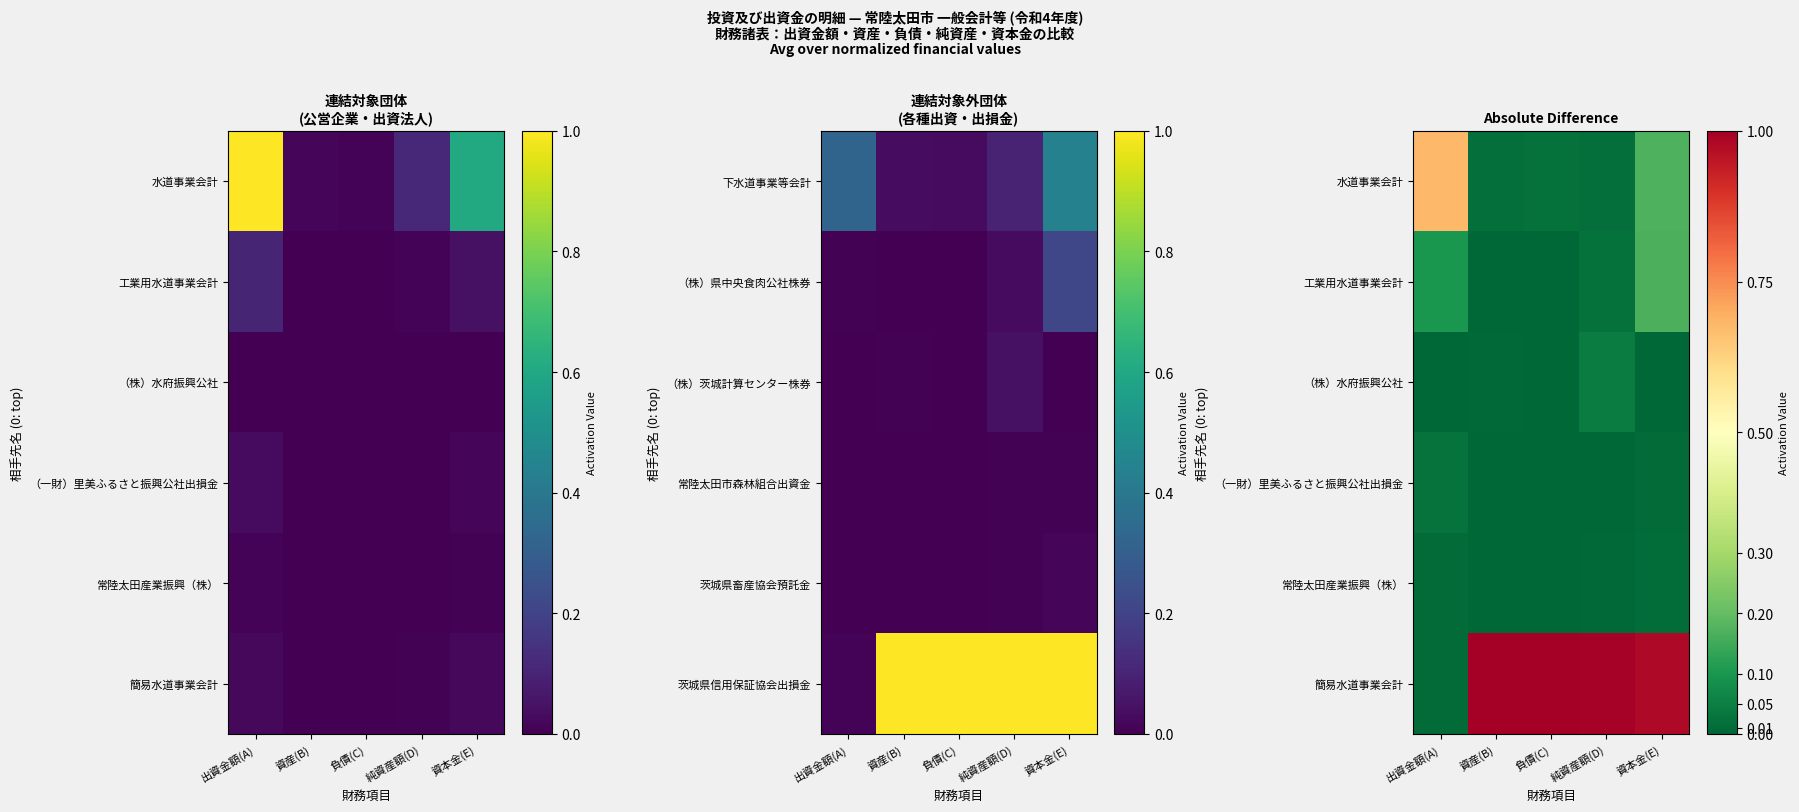

Rank the series at 出資金額(A) from highest to lowest value.

水道事業会計, 工業用水道事業会計, （一財）里美ふるさと振興公社出損金, 簡易水道事業会計, 常陸太田産業振興（株）, （株）水府振興公社